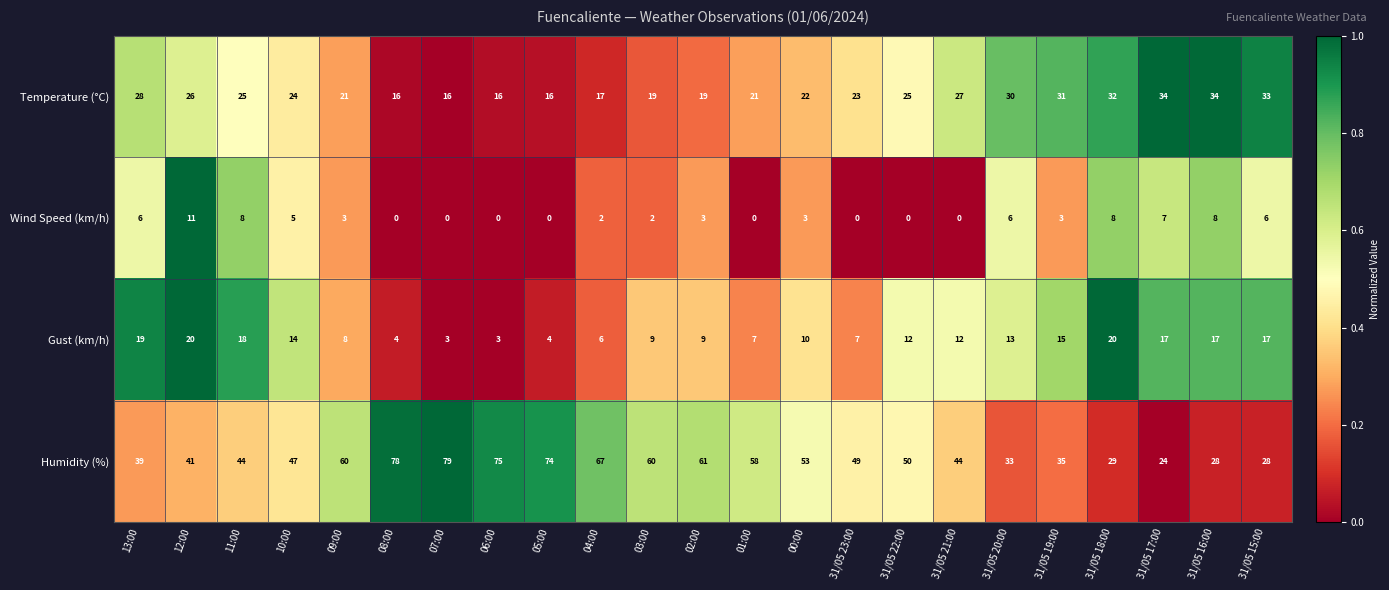

Between 09:00 and 31/05 19:00, which series saw the biggest shift?

Humidity (%)